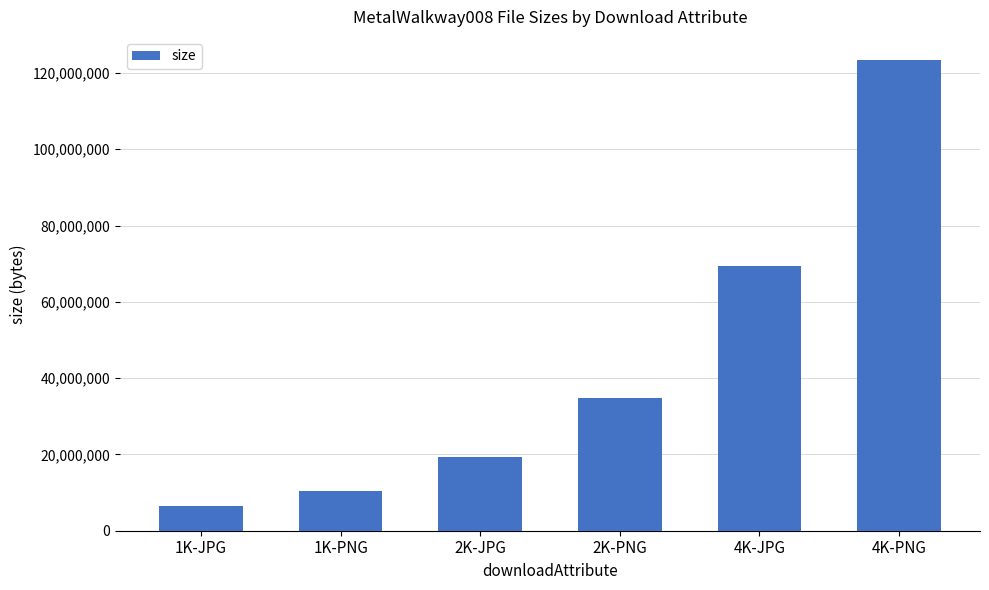

True or false: the data shows 45644067 at 4K-JPG.

False